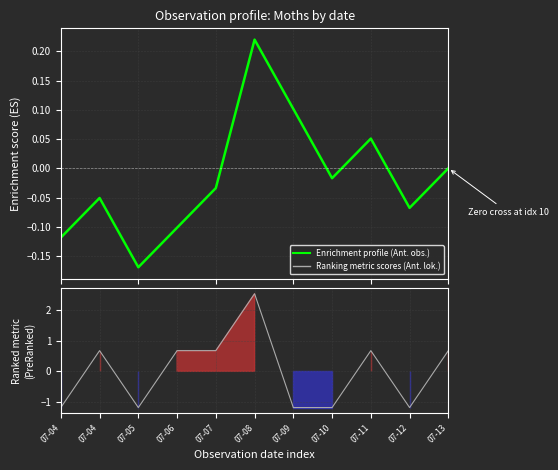

Does the chart display data point markers on the line(s)?

No